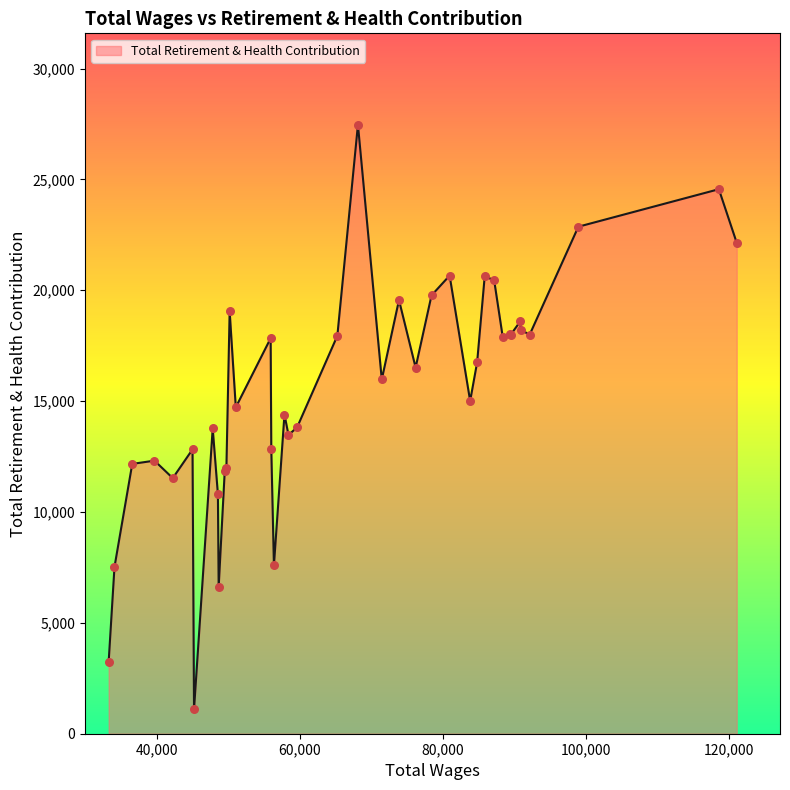

What is the difference between the maximum and minimum values?

26376